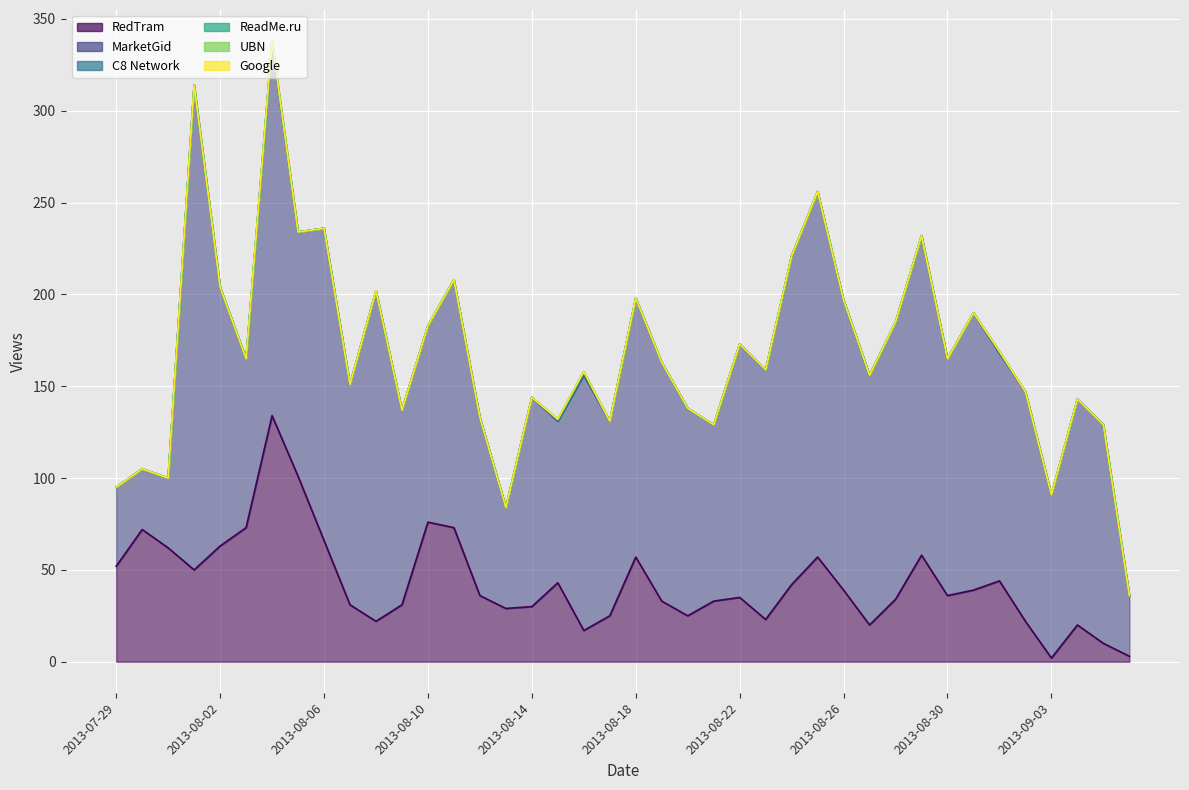

The C8 Network series shows 0 at 2013-08-14. True or false?

True